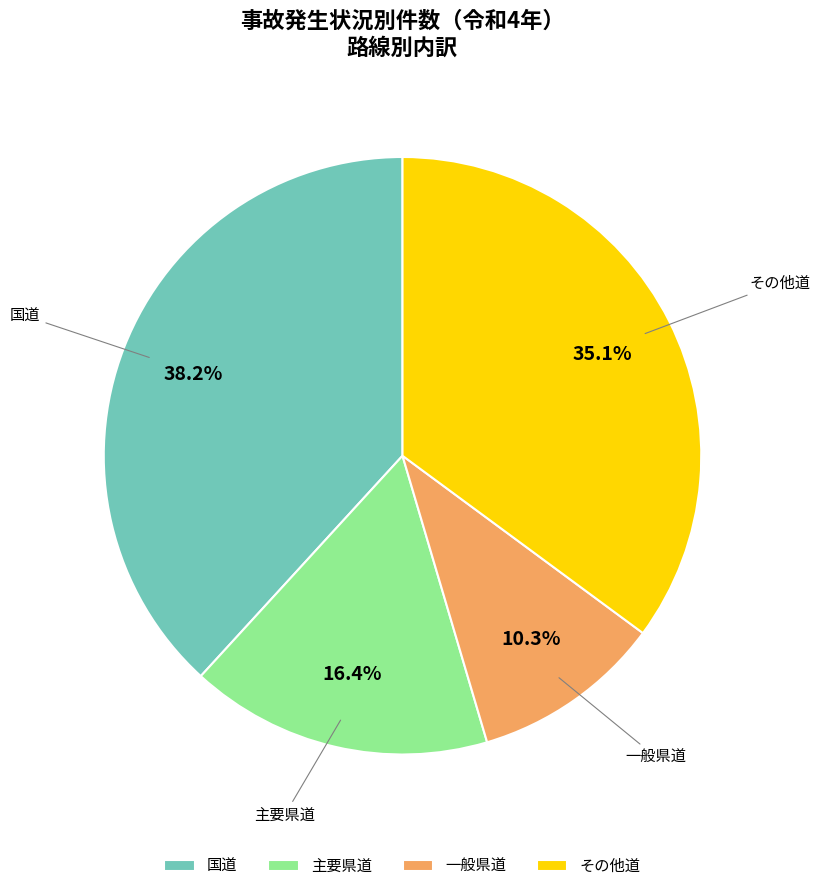

Approximately how many times larger is the value at 主要県道 compared to 一般県道?

1.6